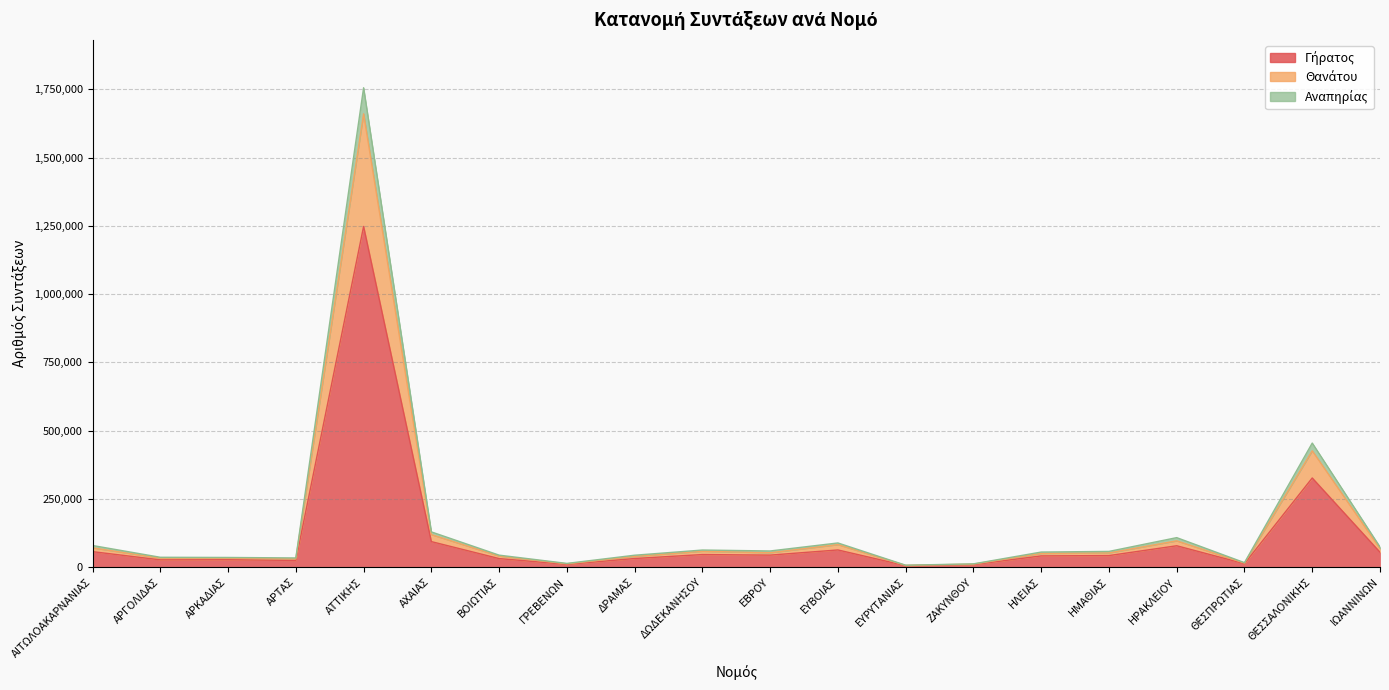

True or false: Θανάτου and Αναπηρίας intersect in this chart.

False